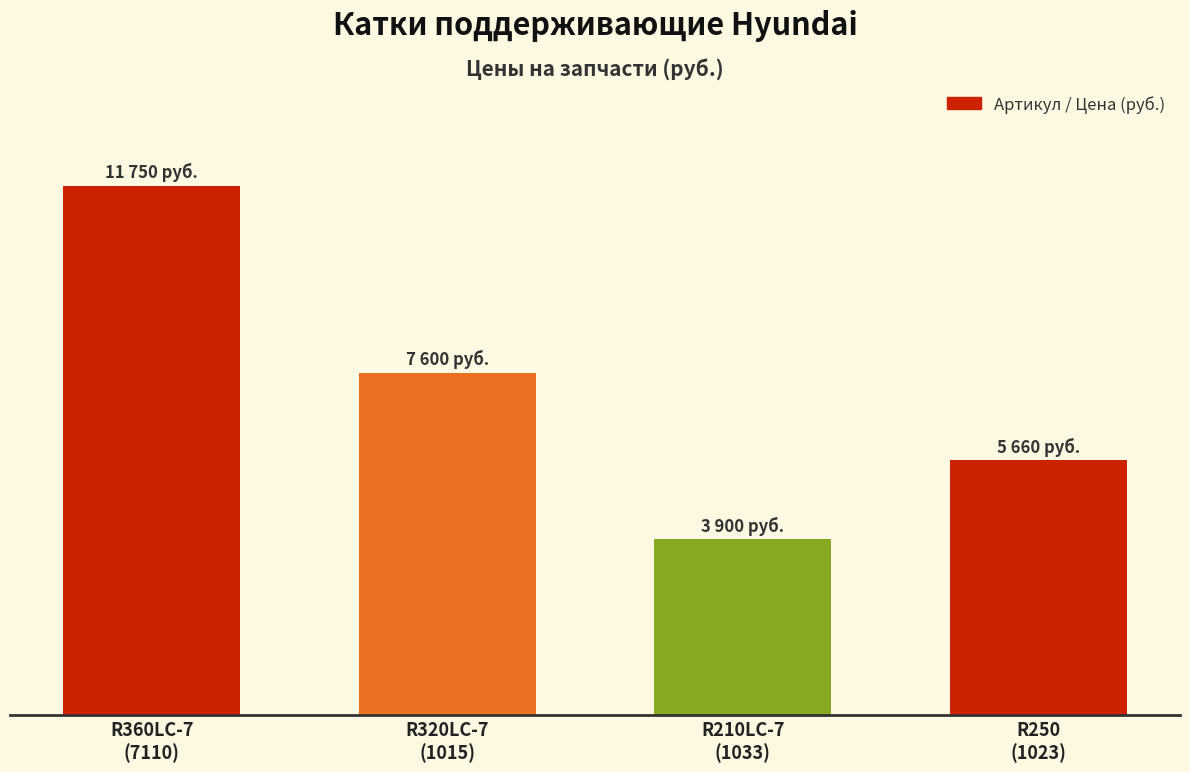

Where is the data nearest to the value 7825?

R320LC-7
(1015)